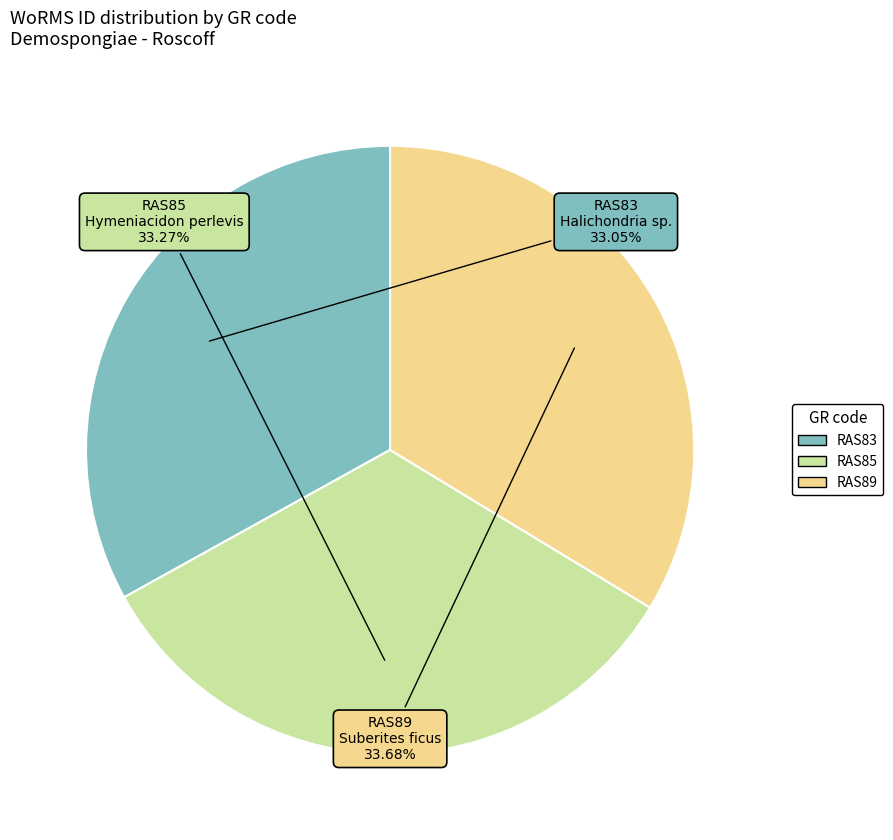

To the nearest percent, what portion does RAS89 represent?

34%